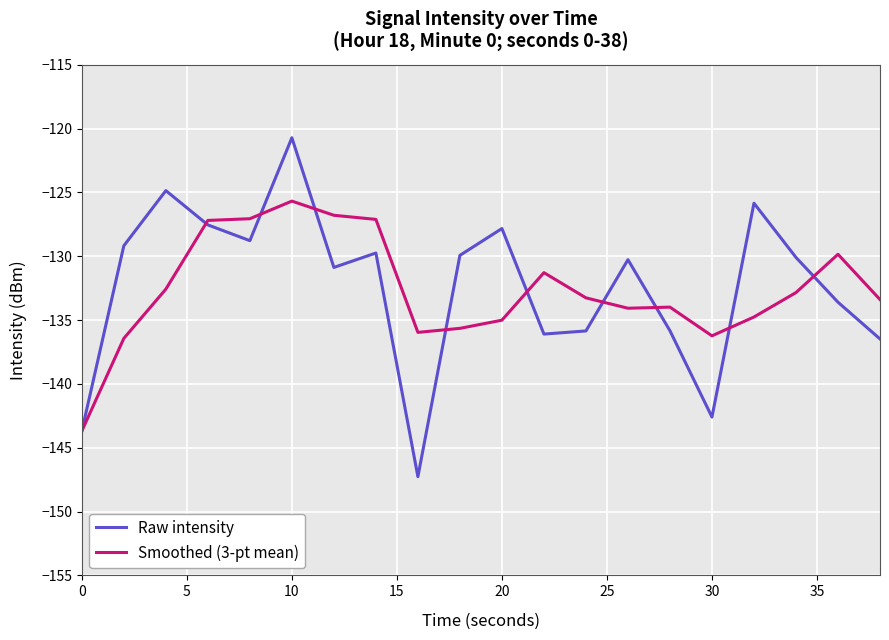

Which series has the widest spread of values?

Raw intensity